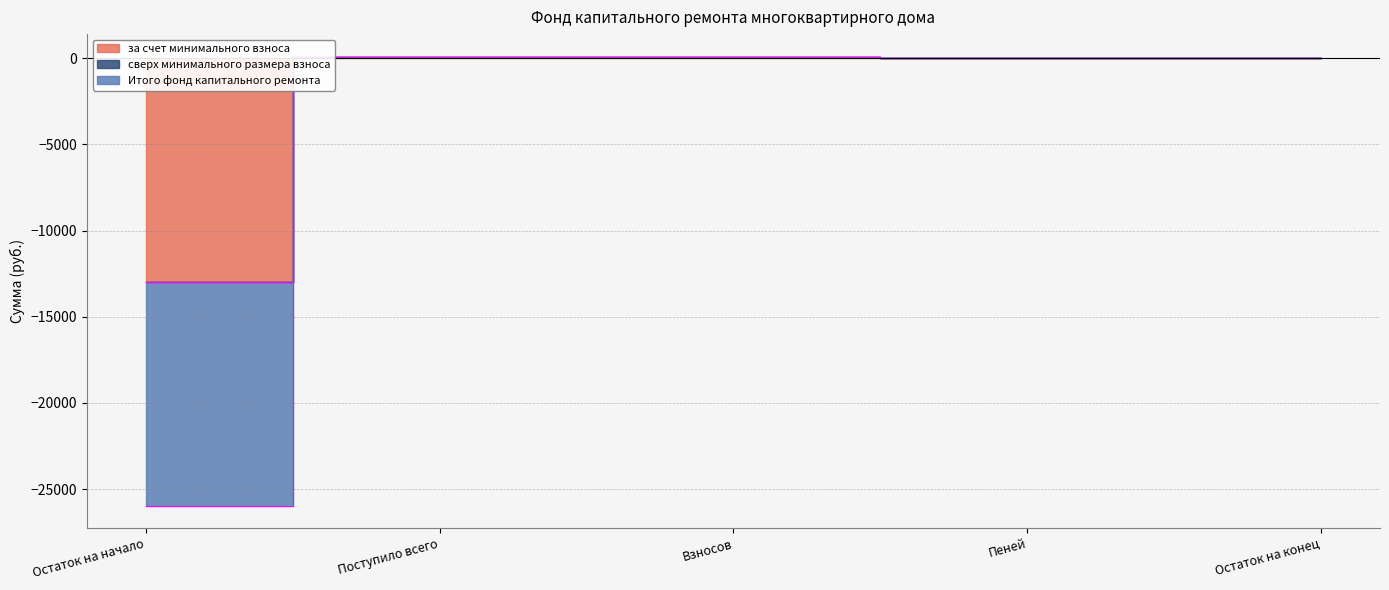

True or false: Итого фонд капитального ремонта and за счет минимального взноса cross at least once.

False